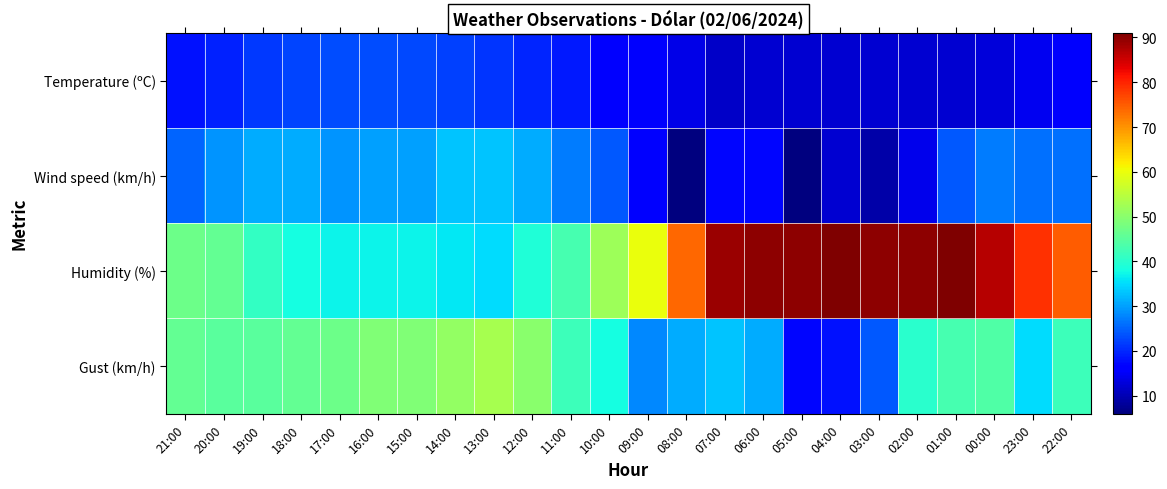

What is the spread (max minus min) of values at 11:00?

24.3